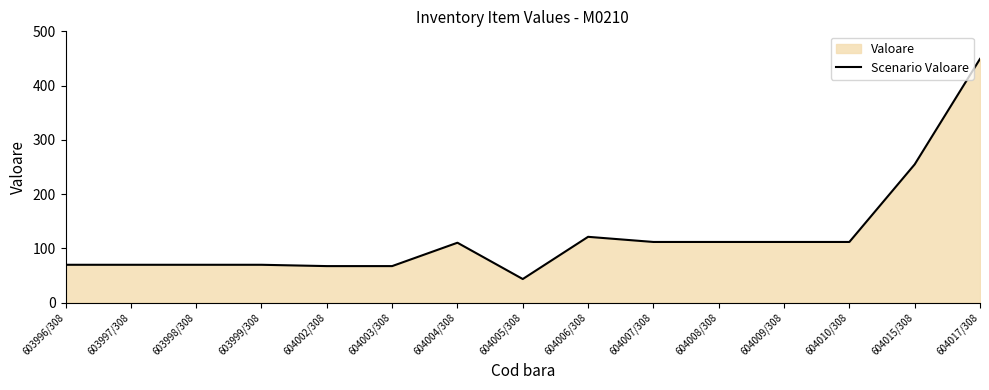

What is the sum of the values at 604006/308 and 604004/308?

231.7